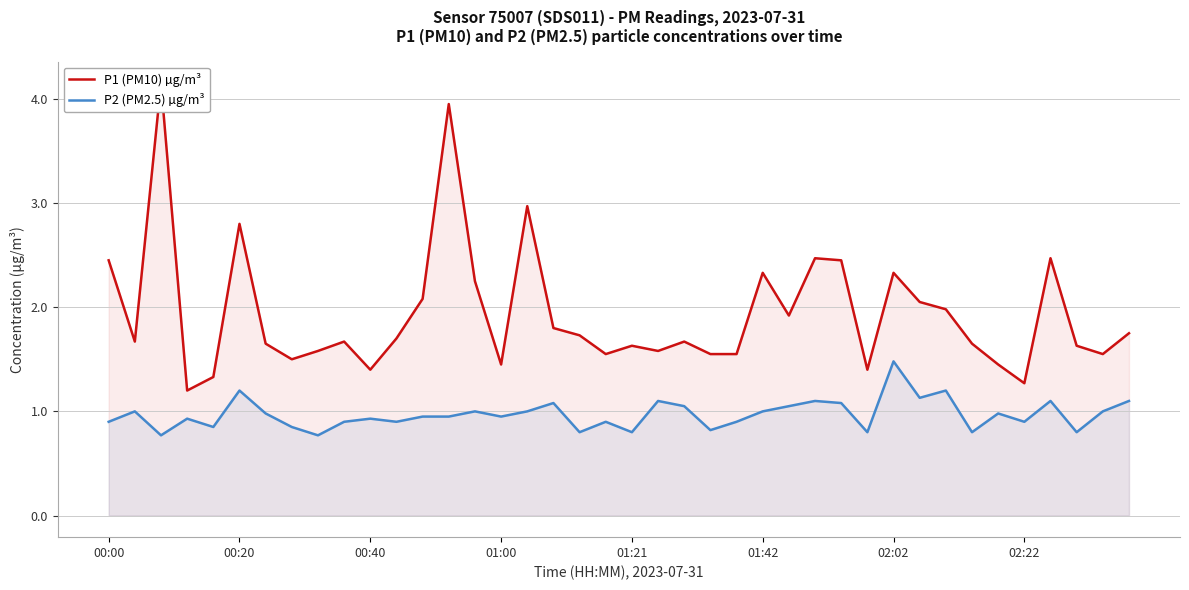

True or false: P1 (PM10) µg/m³ and P2 (PM2.5) µg/m³ cross at least once.

False